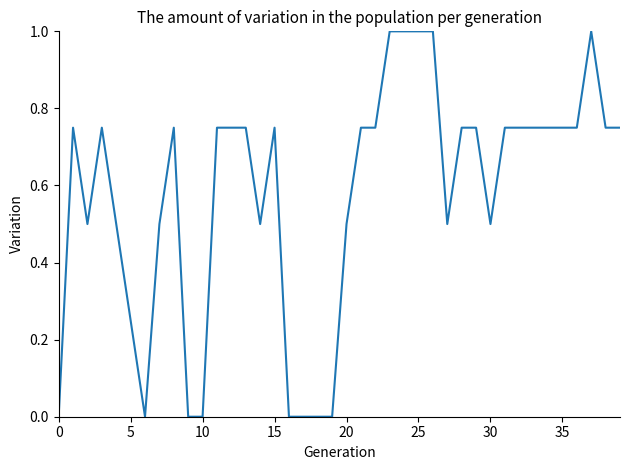

What is the greatest value displayed?

1.0